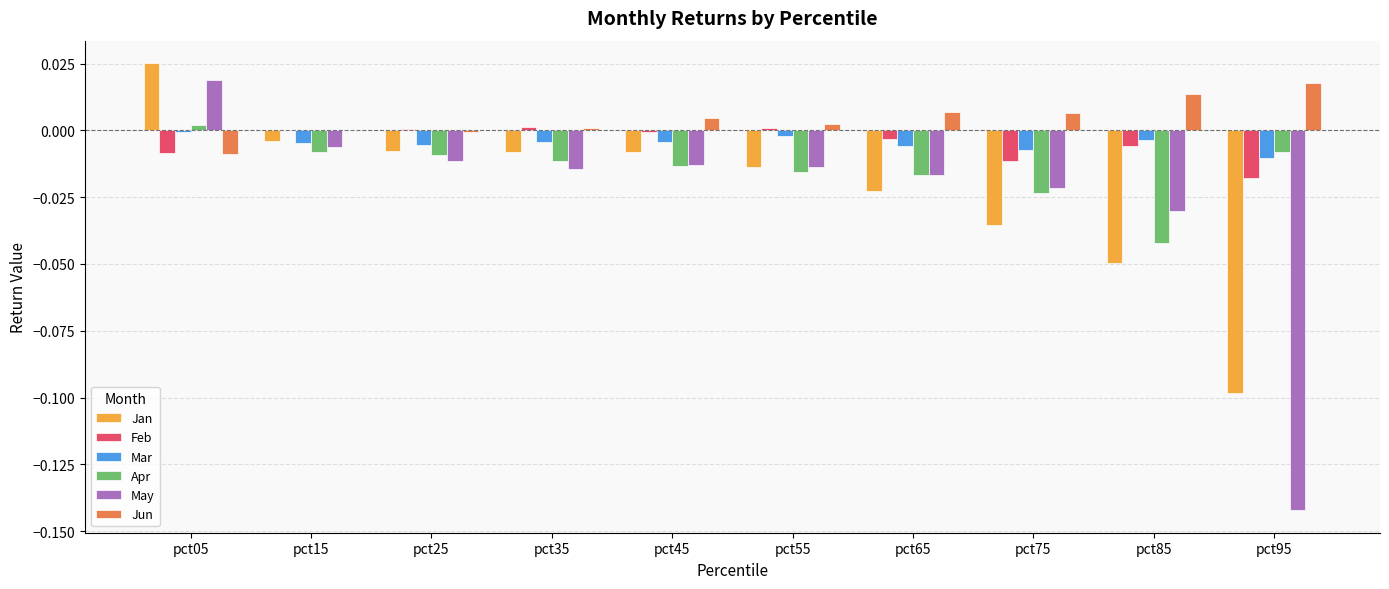

At which category does the chart reach its peak across all series?

pct05